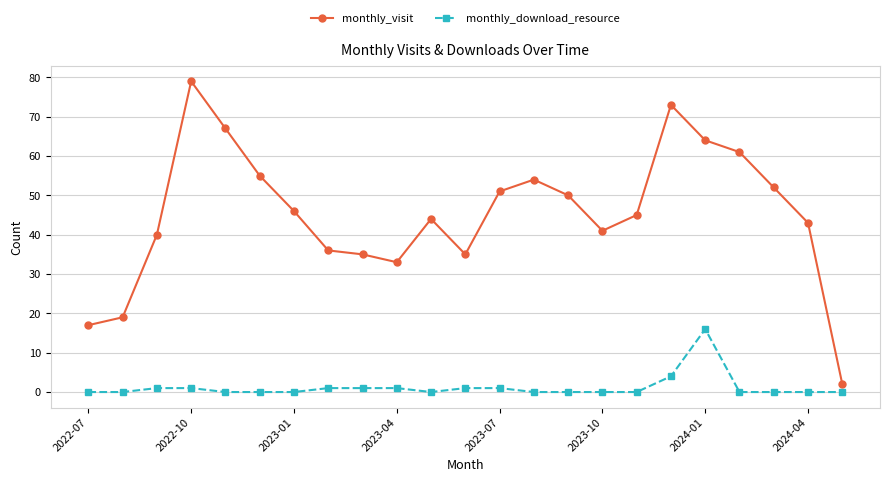

True or false: monthly_download_resource and monthly_visit cross at least once.

False